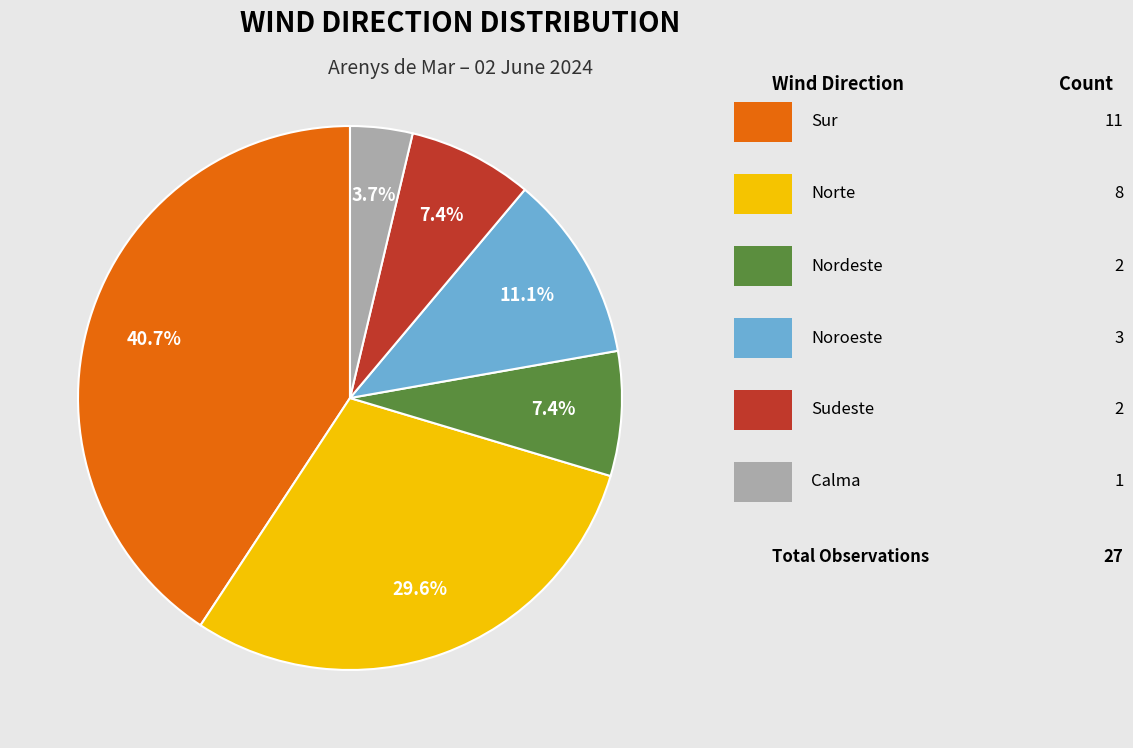

Is there a majority slice in this chart?

No